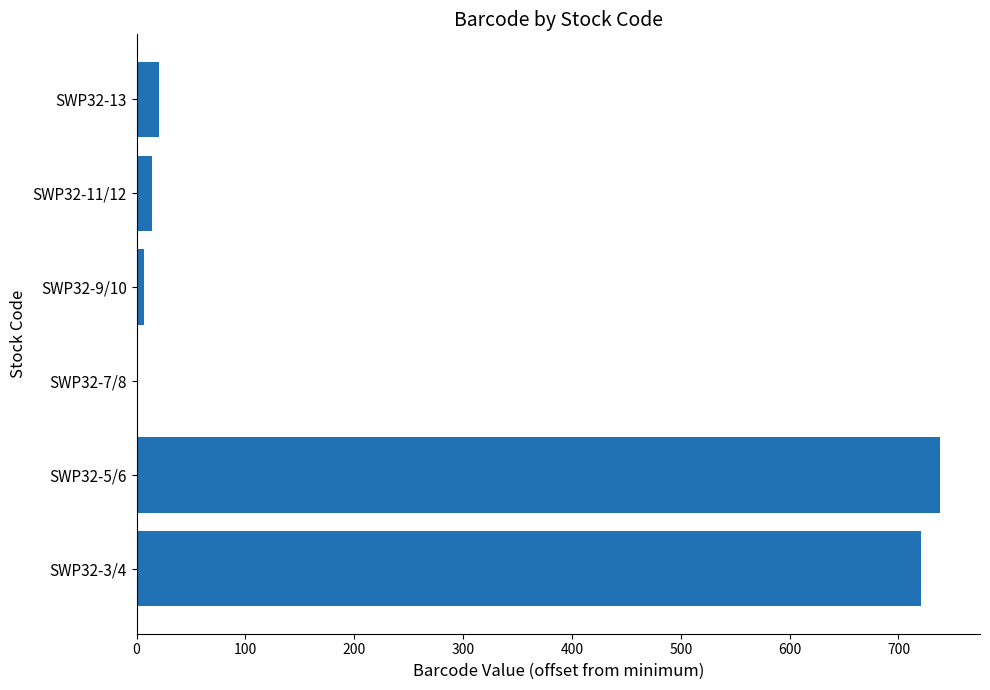

The value at SWP32-3/4 is 172. True or false?

False